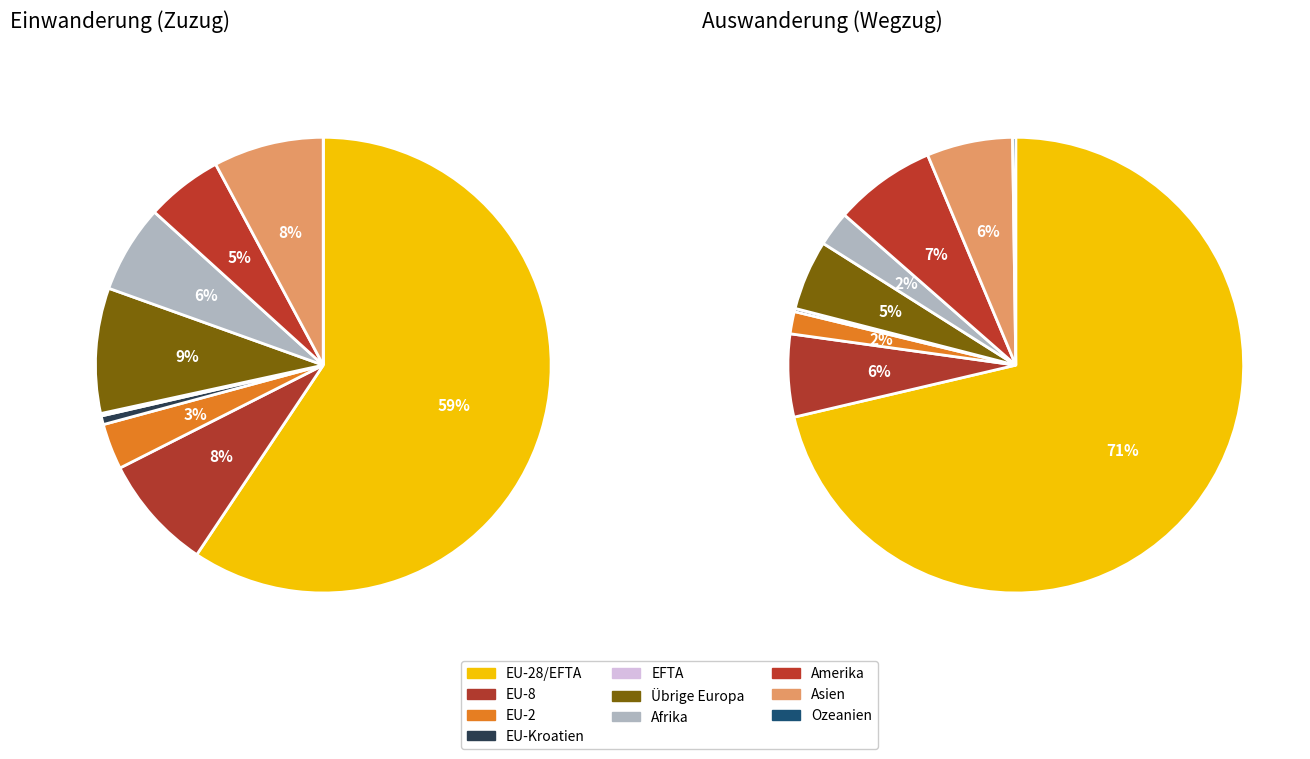

What is the smallest slice in the pie chart?

Ozeanien